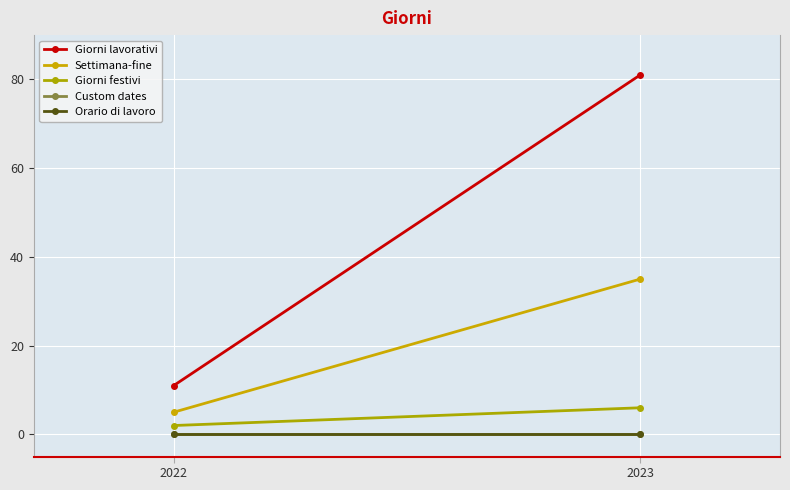

Reading left to right, list all the values displayed in this chart.

Giorni lavorativi: 2022=11	2023=81
Settimana-fine: 2022=5	2023=35
Giorni festivi: 2022=2	2023=6
Custom dates: 2022=0	2023=0
Orario di lavoro: 2022=0	2023=0